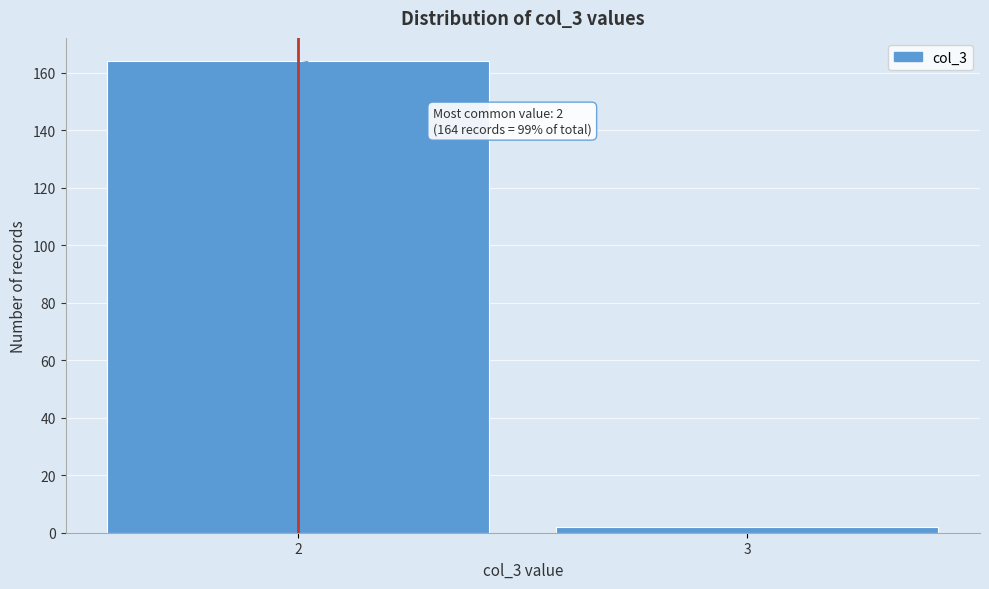

Reading left to right, transcribe all the data shown in this chart.

2=164	3=2